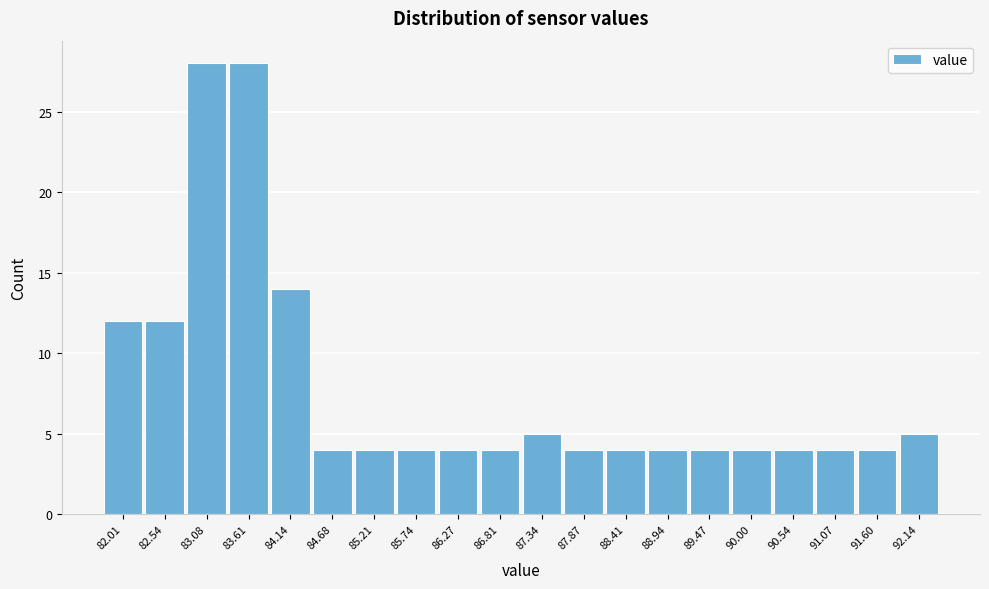

Reading right to left, list all the values displayed in this chart.

5	4	4	4	4	4	4	4	4	5	4	4	4	4	4	14	28	28	12	12